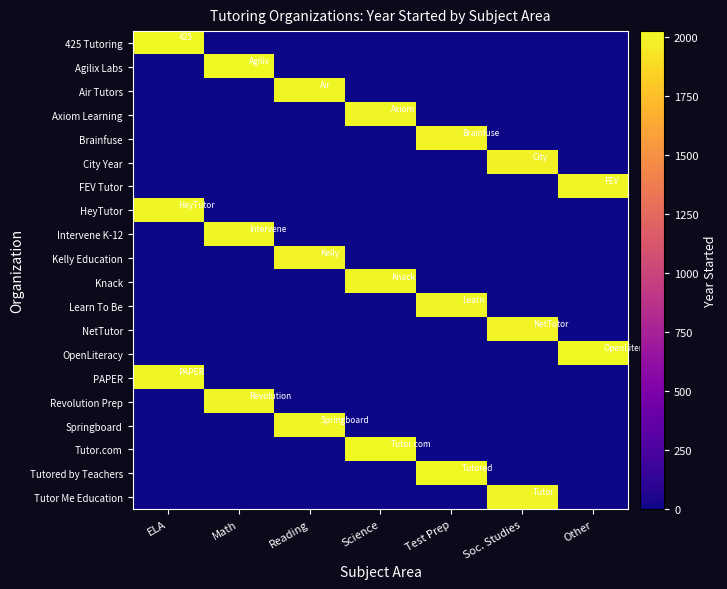

At which category is the sum across all series the highest?

ELA